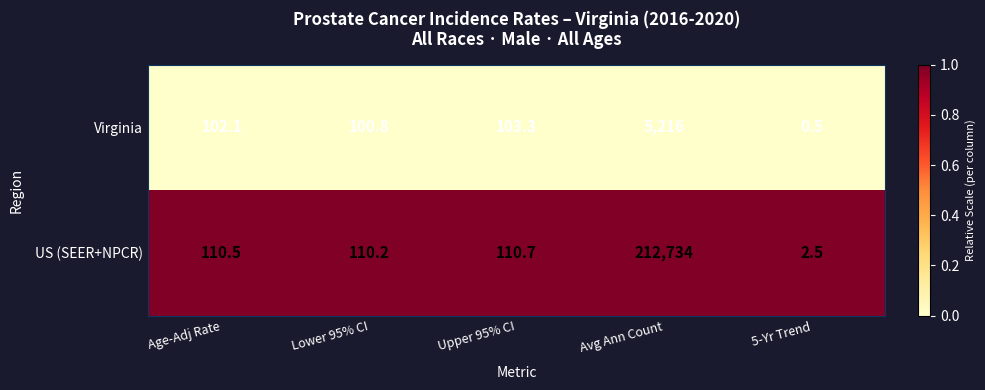

Which series changed the most between Age-Adj Rate and Upper 95% CI?

Virginia